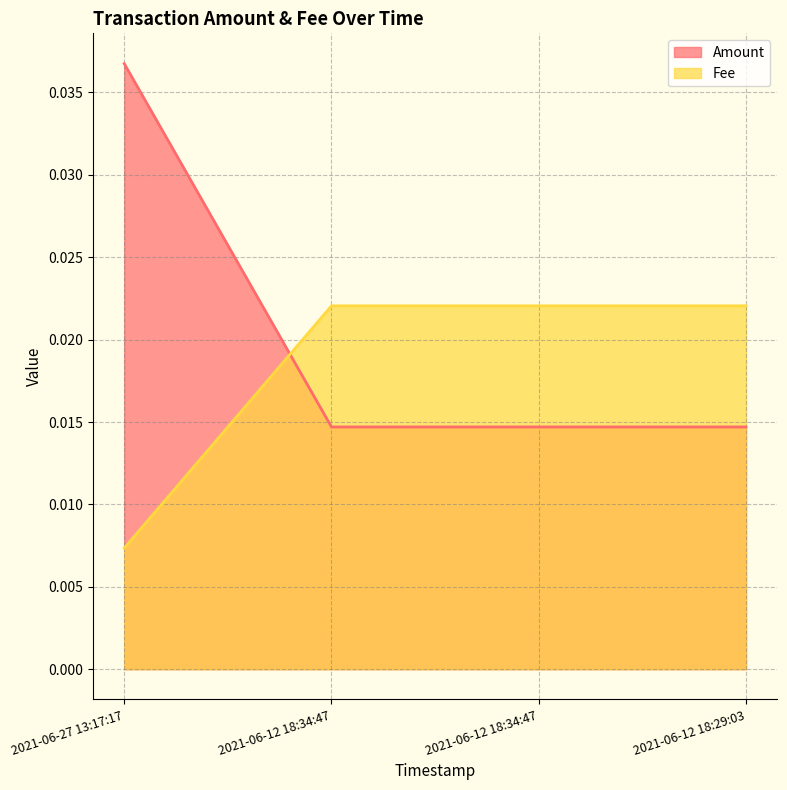

Reading right to left, extract all data points from this chart.

Amount: 2021-06-12 18:29:03=0.0	2021-06-12 18:34:47=0.0	2021-06-12 18:34:47=0.0	2021-06-27 13:17:17=0.0
Fee: 2021-06-12 18:29:03=0.0	2021-06-12 18:34:47=0.0	2021-06-12 18:34:47=0.0	2021-06-27 13:17:17=0.0